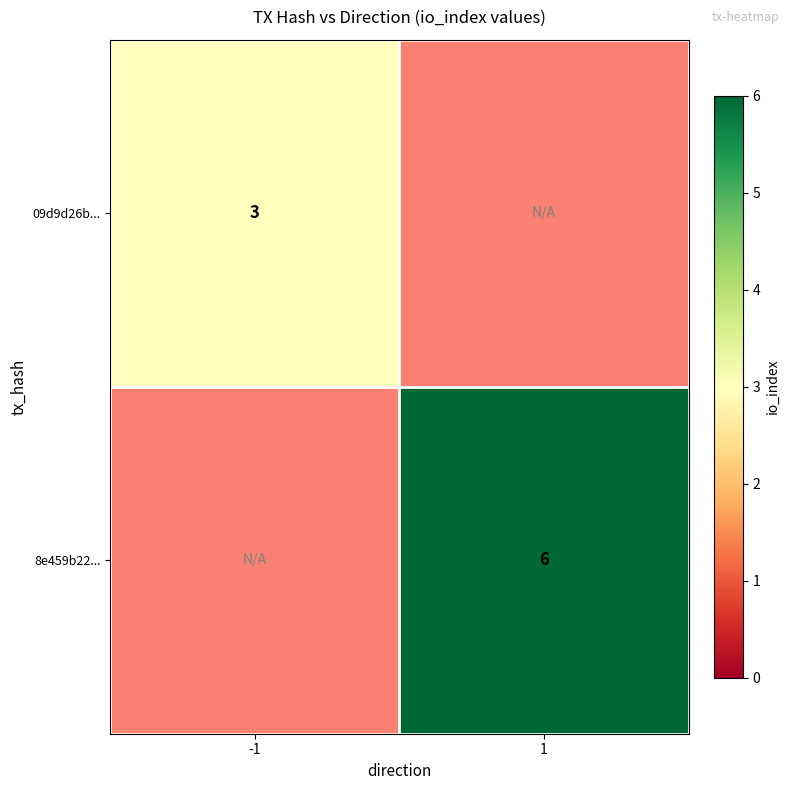

Which label corresponds to the smallest value in the chart?

-1